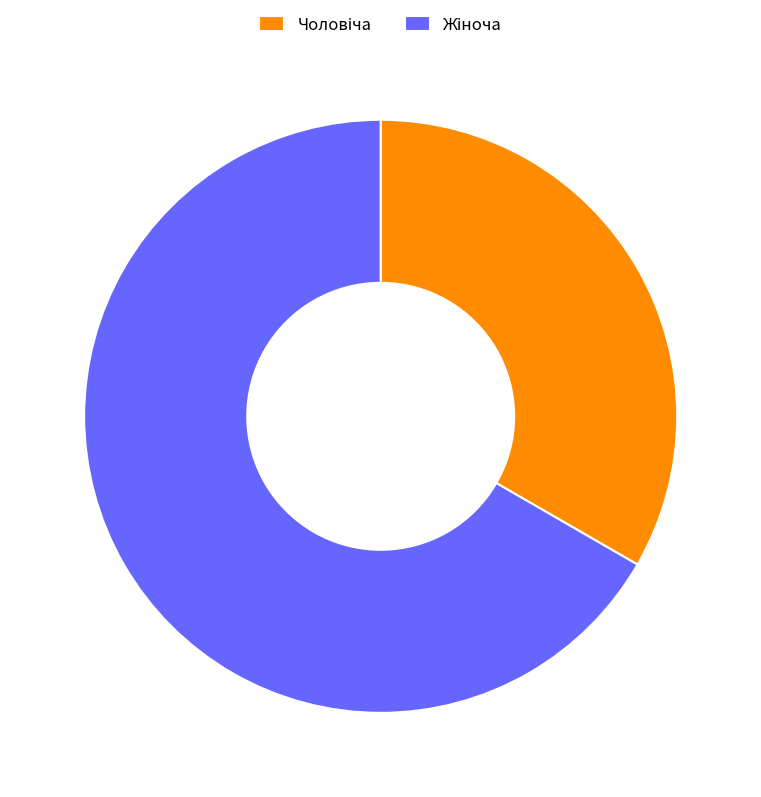

Does any single category account for the majority?

Yes